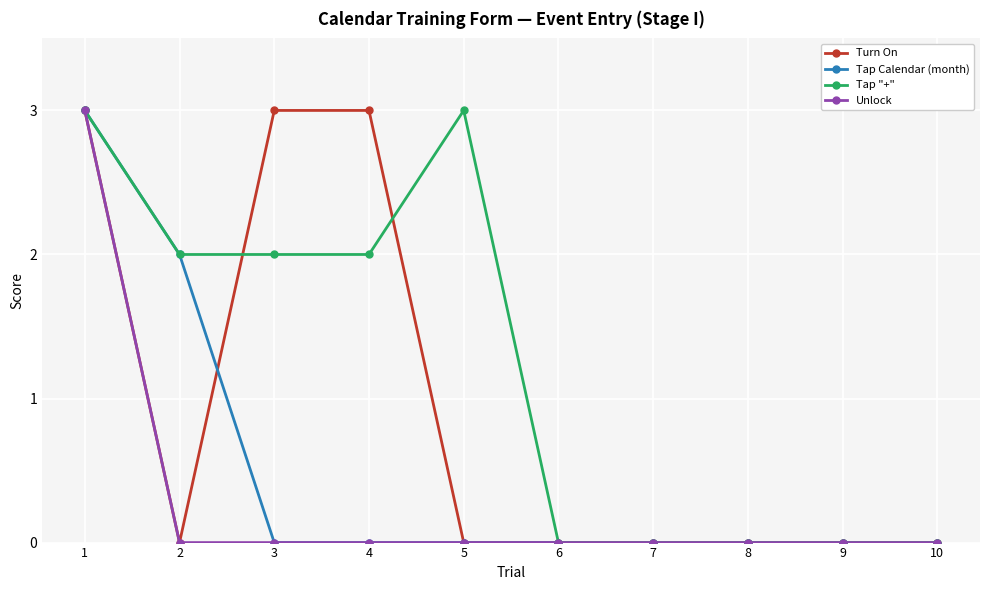

The Turn On series shows 0 at 9. True or false?

True